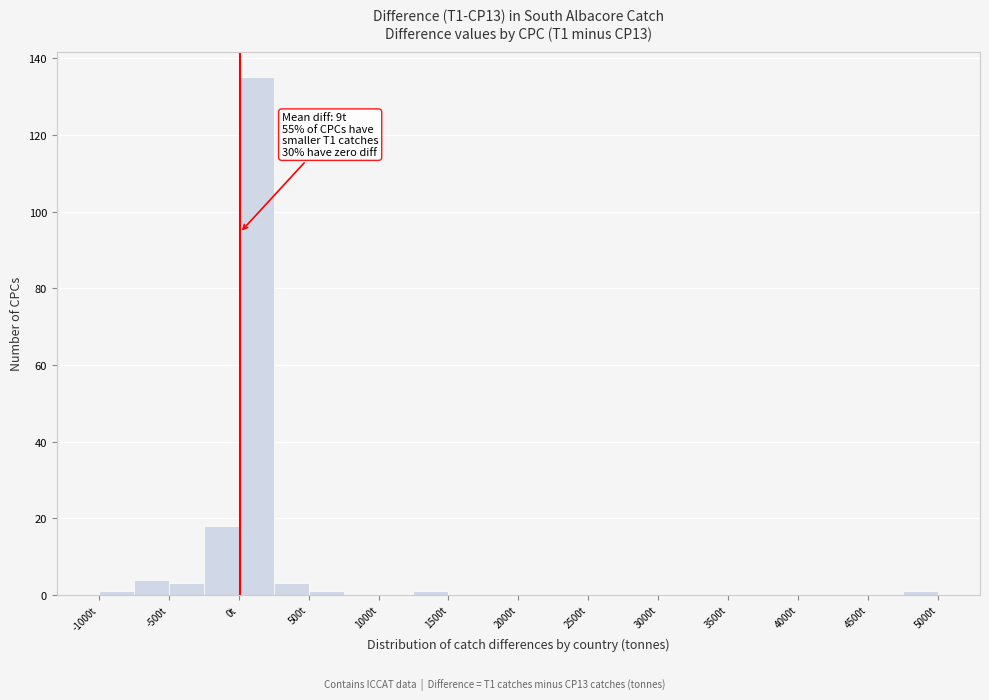

Which range on the x-axis has the tallest bar?

0 to 250